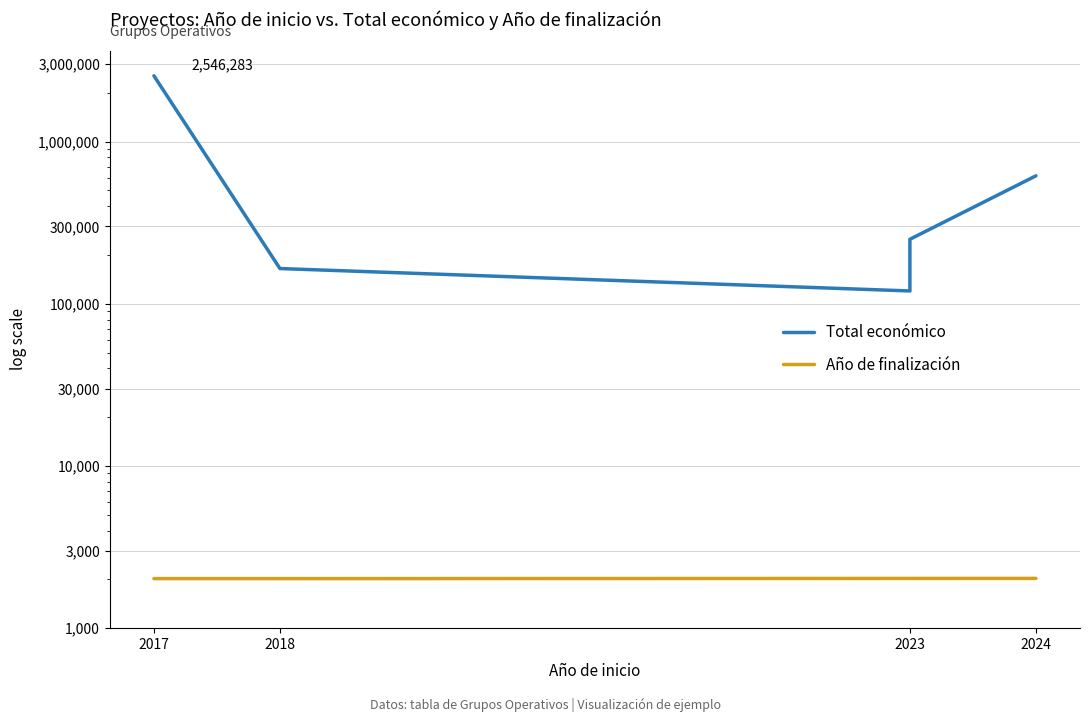

Which has a higher value, 2024 or 2017?

2017